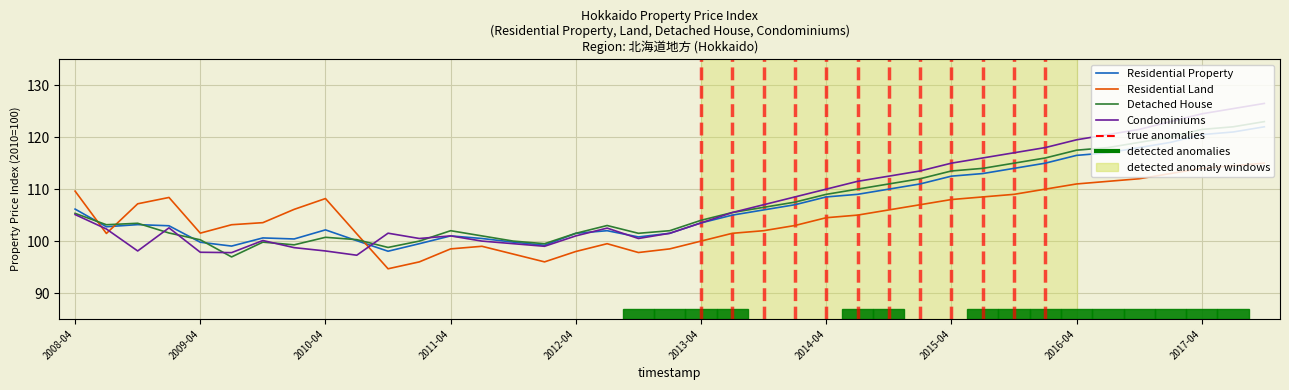

Which series has the widest spread of values?

Condominiums